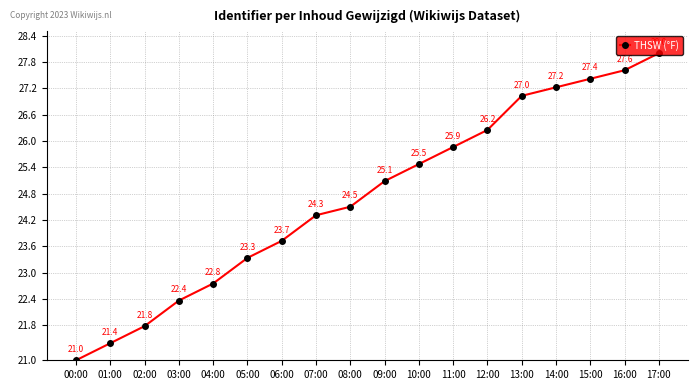

What is the change in value from 00:00 to 09:00?

+4.1